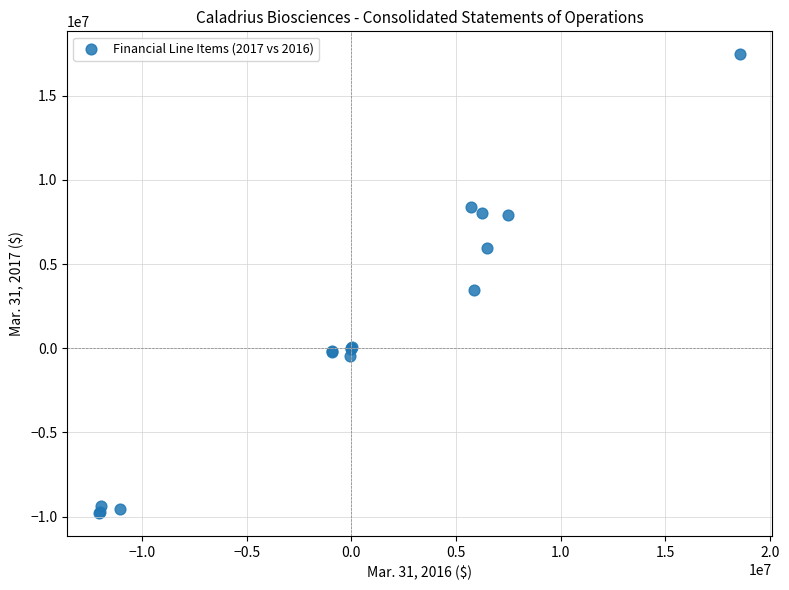

What Y value in the scatter plot is closest to 3830513?

3462905.0